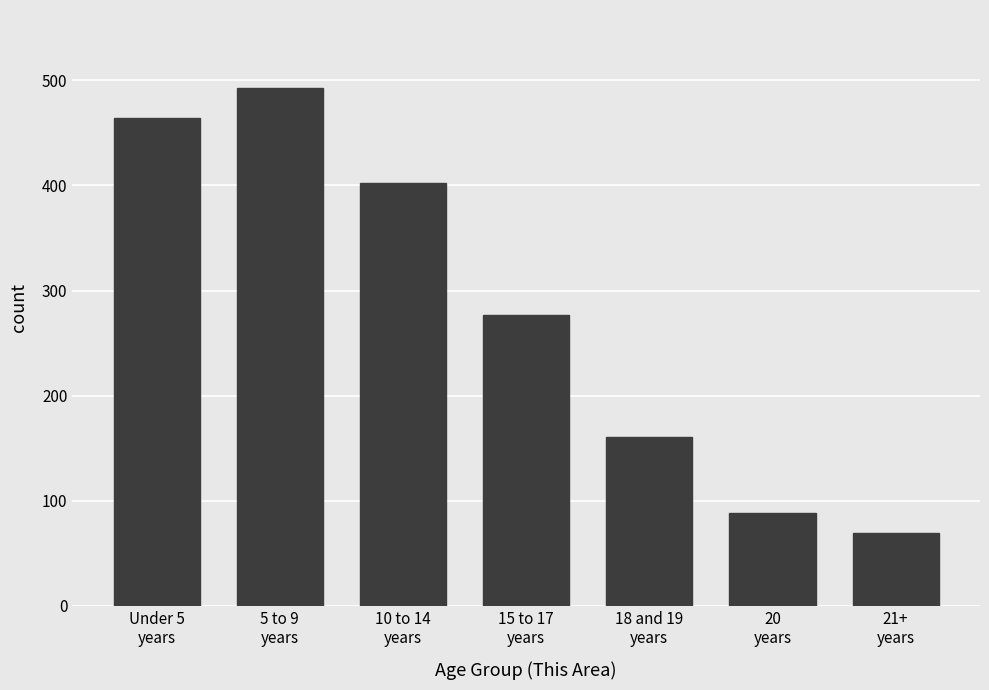

Reading left to right, list all the values displayed in this chart.

464	493	402	277	161	88	69